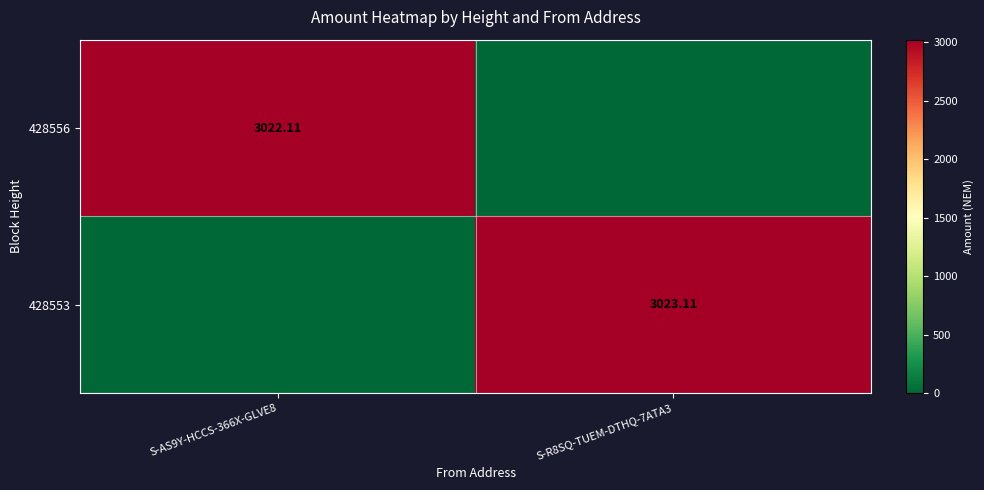

The value of 428553 at S-R8SQ-TUEM-DTHQ-7ATA3 is 3023.1. True or false?

True